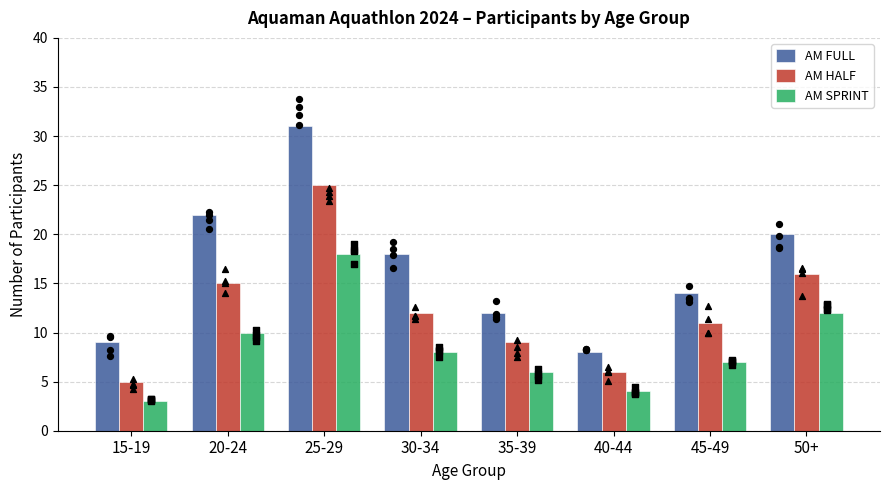

At which category is the sum across all series the highest?

25-29